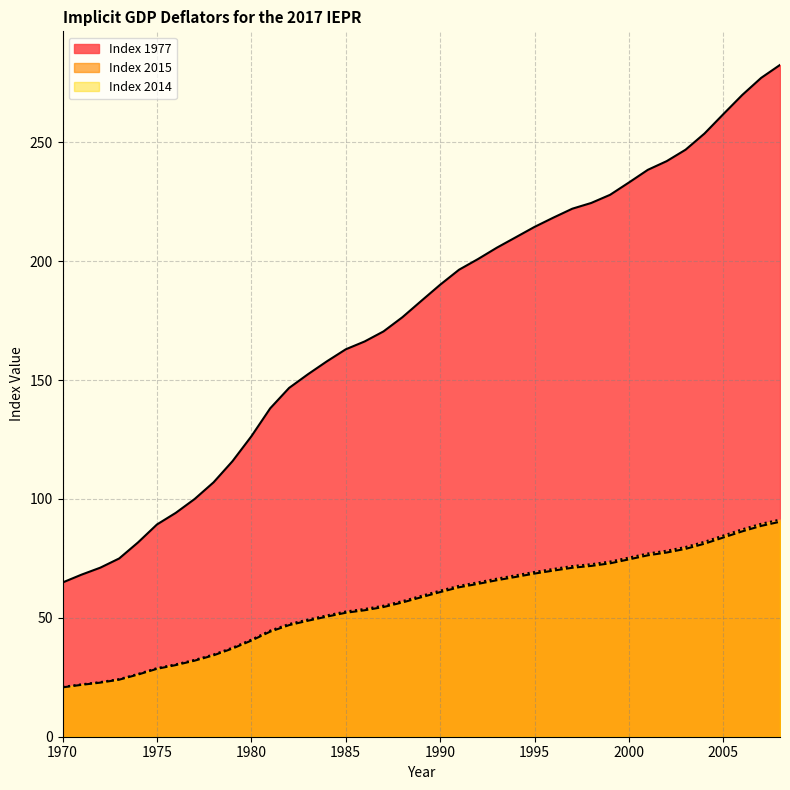

List the series in order of their peak value, lowest first.

2015, 2014, 1977